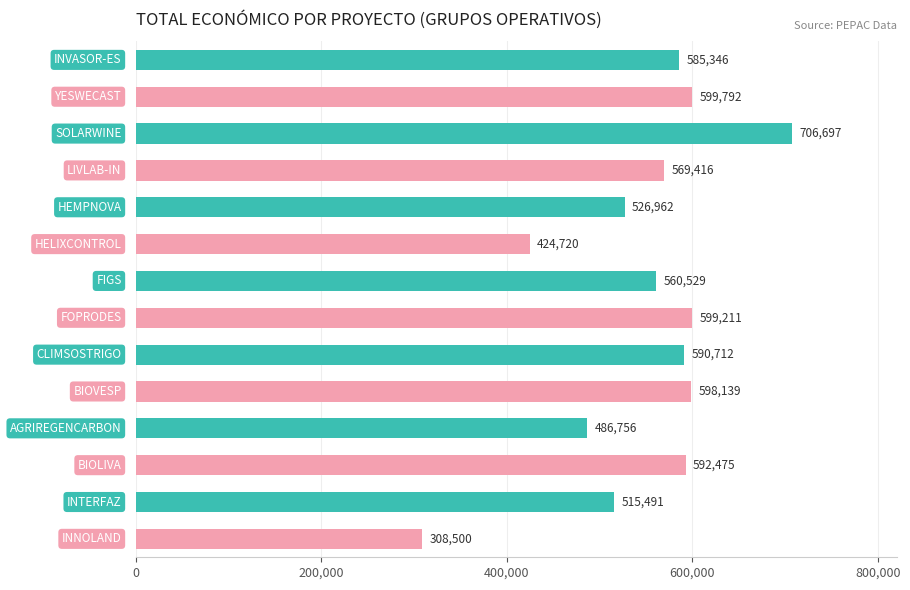

What is the average value?

547482